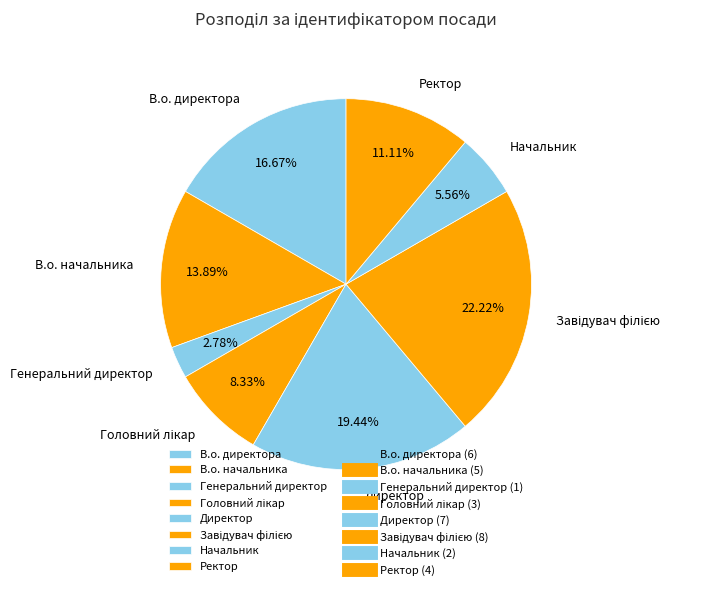

What is the ratio of the value at В.о. начальника to the value at Начальник?

2.5